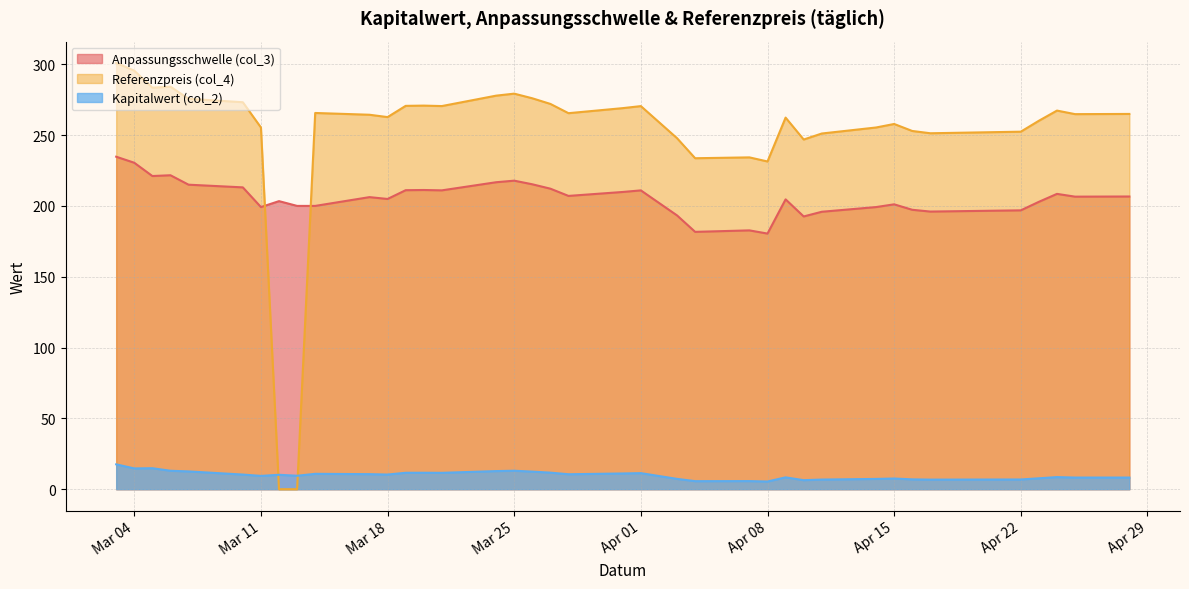

What position from the right is 2025-03-25?

17